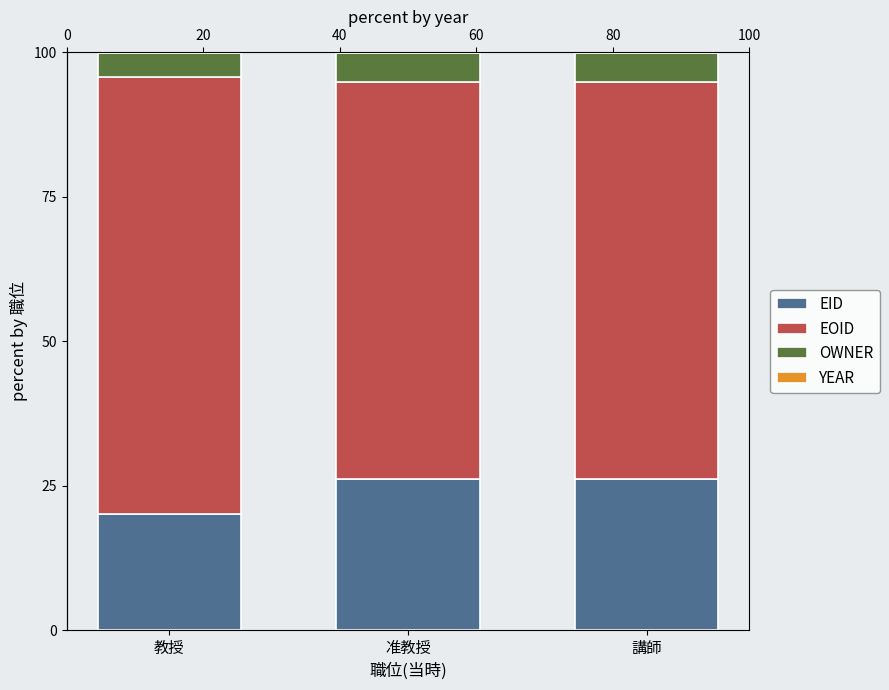

Between 教授 and 講師, which series saw the biggest shift?

EOID